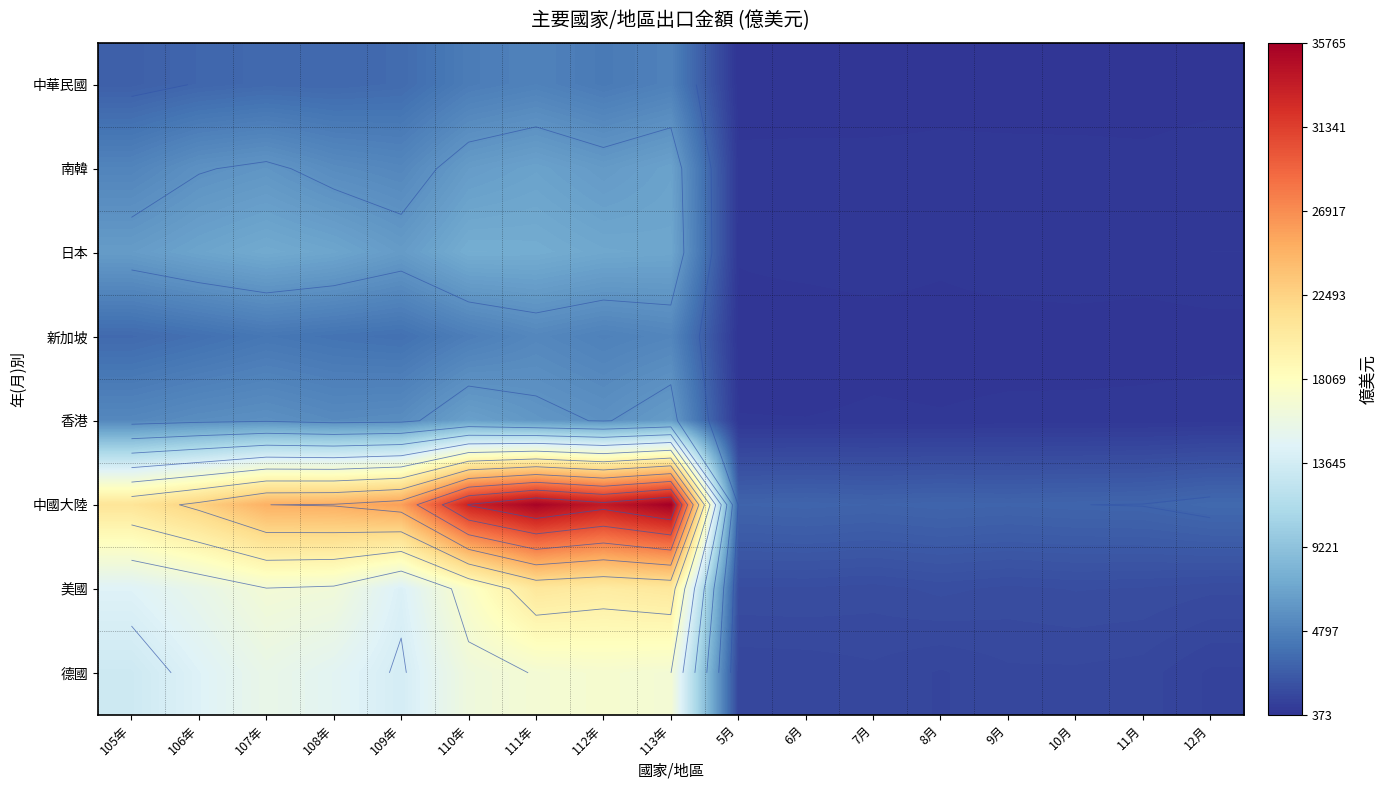

Which category has the lowest value in the 南韓 series?

11月